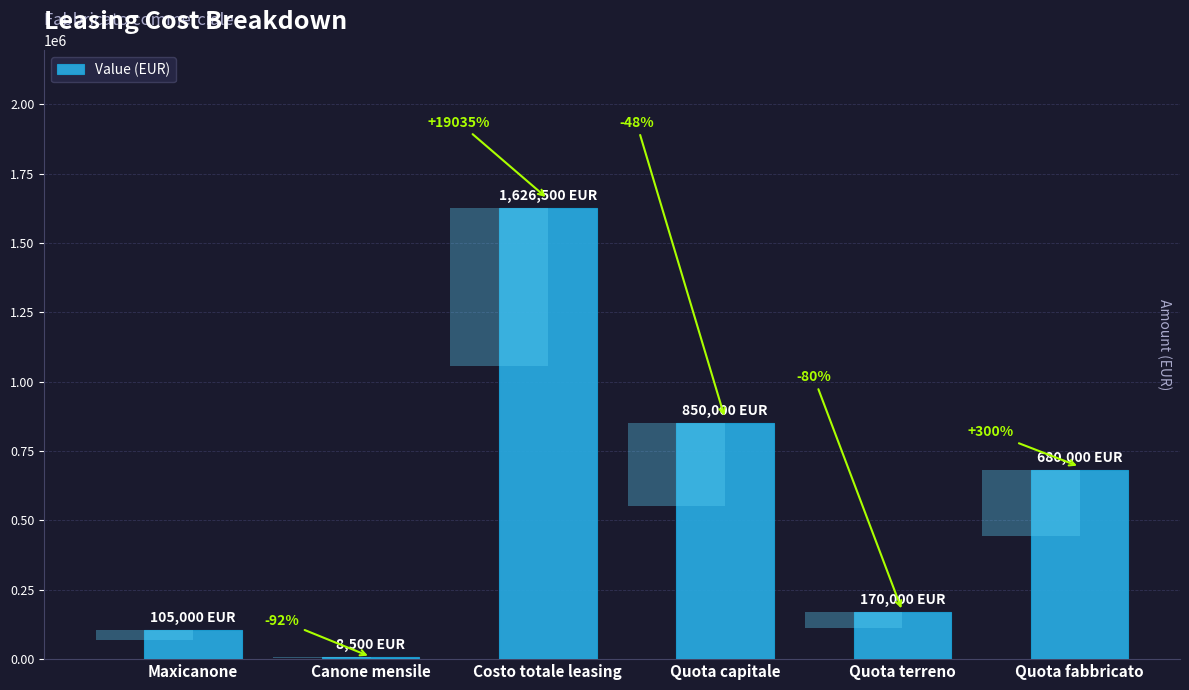

What is the smallest value displayed?

8500